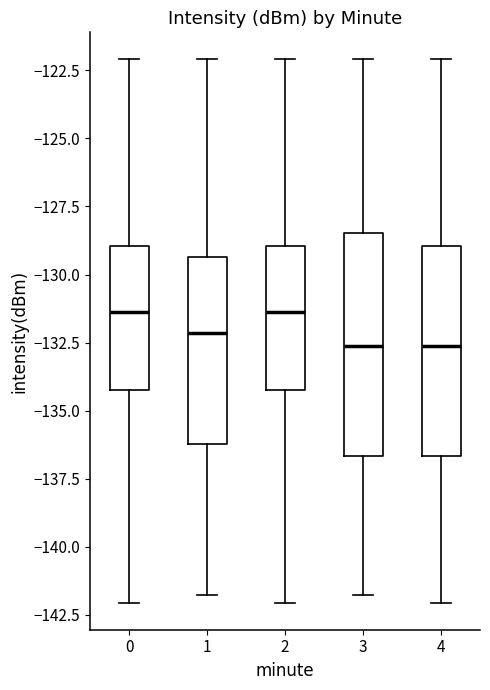

Where is the upper edge of the box at x = 0 on the y-axis? The values are not printed on the chart, so give them approximately, as read against the axis.

-129.0